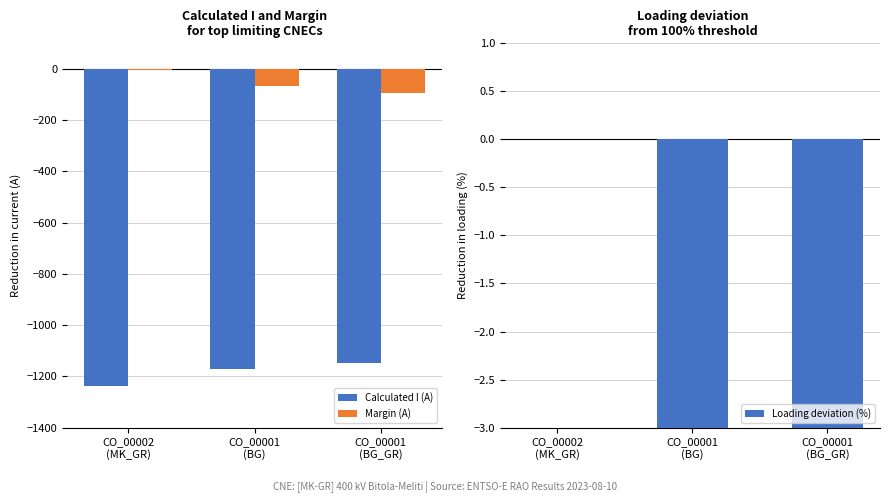

How many Loading deviation (%) values are between -8 and 0?

3